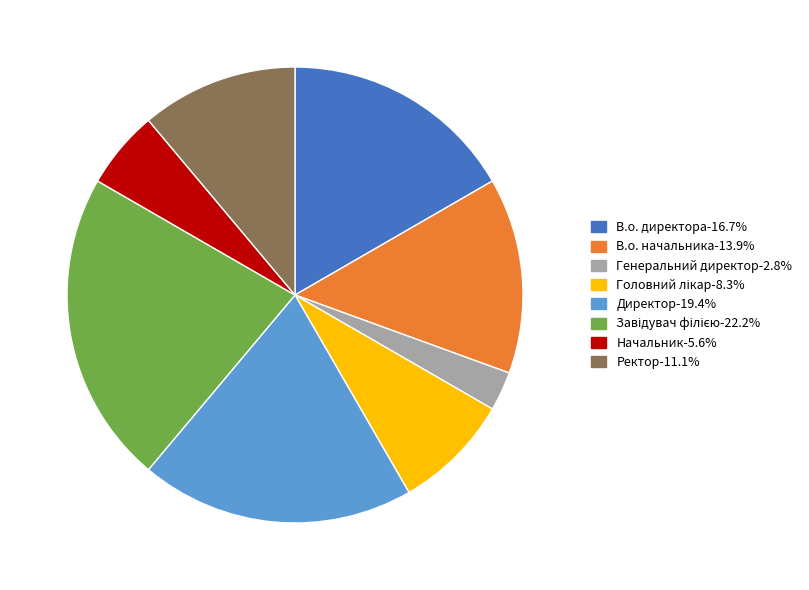

Approximately how many times larger is the value at В.о. директора compared to Директор?

0.9